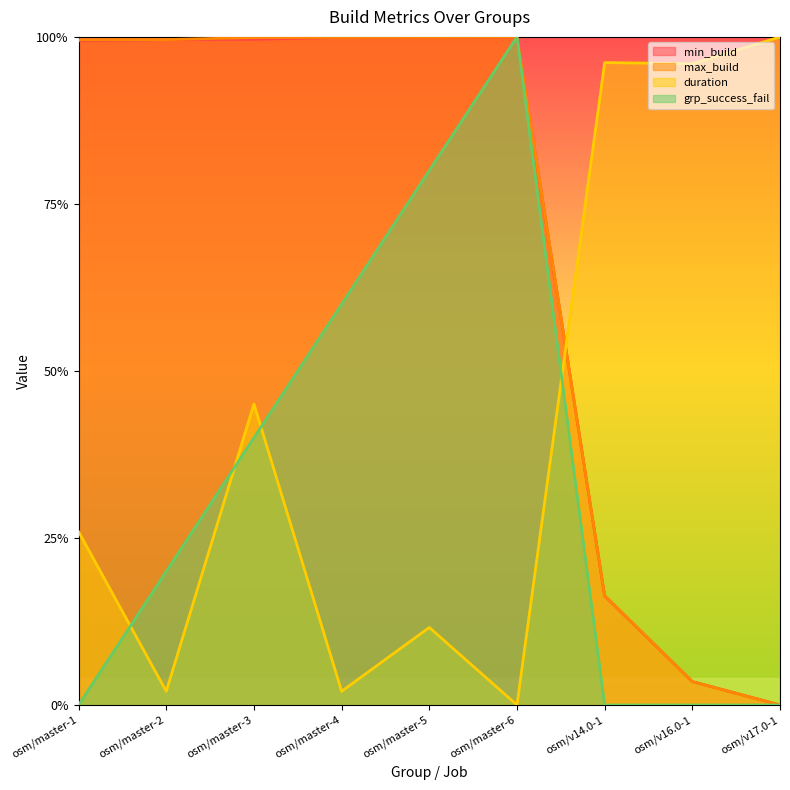

Where is the first local maximum for duration?

osm/master-3